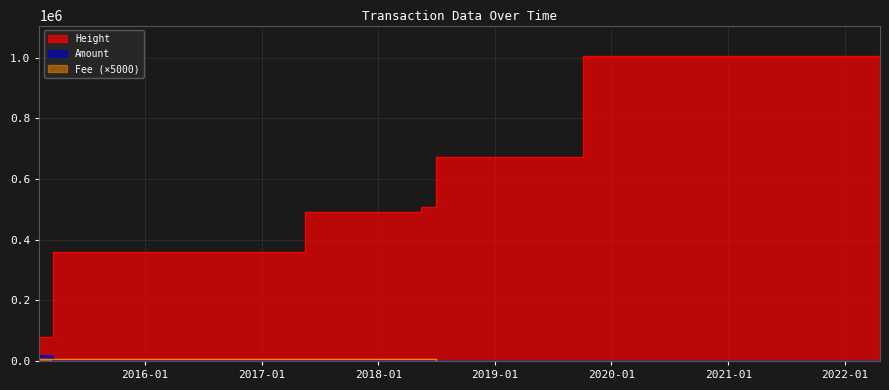

At which category is the sum across all series the highest?

2022-04-21